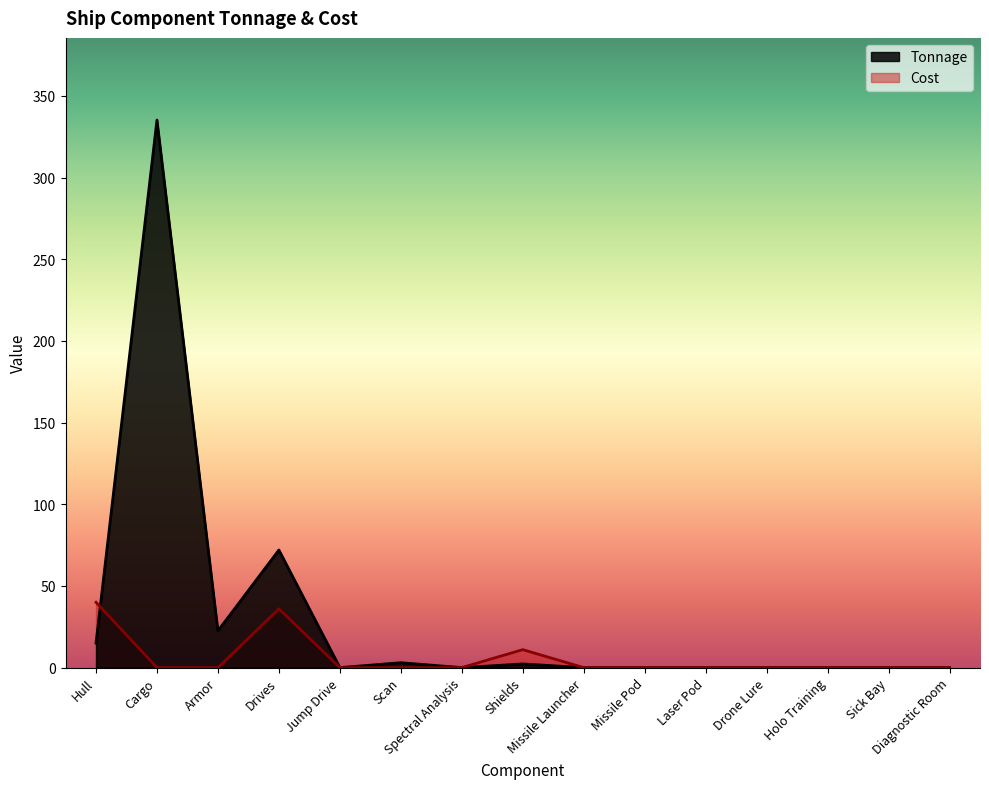

How many values in Tonnage are above zero?

6